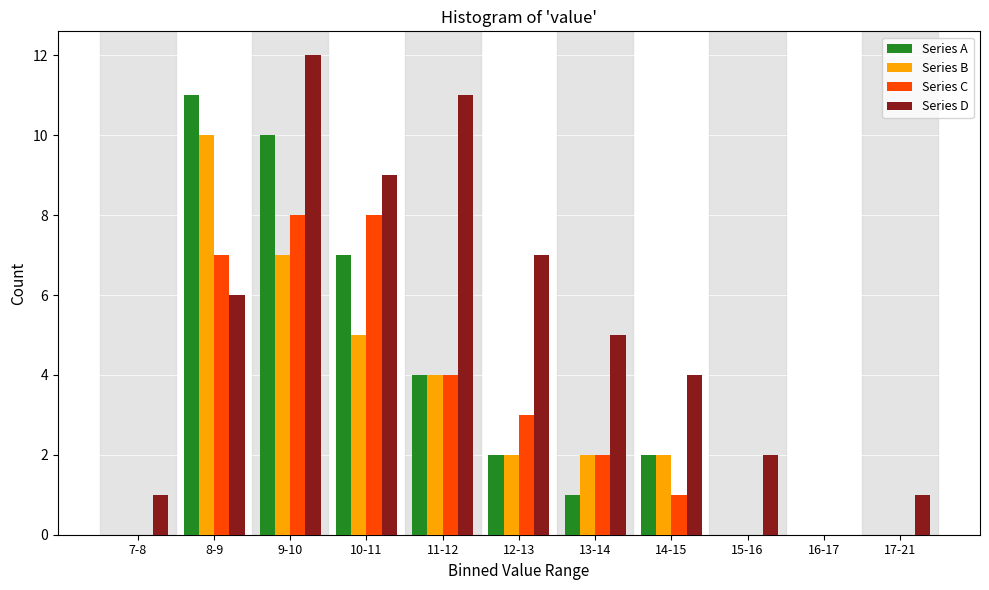

True or false: Series A has a value of 2 at 8-9.

False